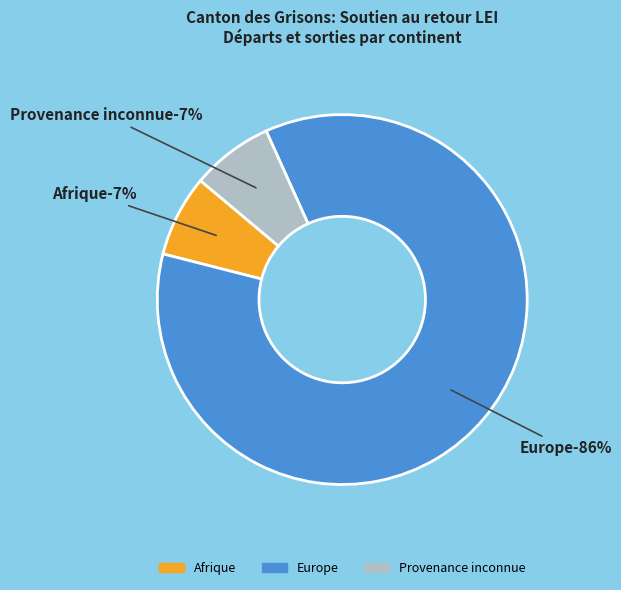

To the nearest percent, what portion does Afrique represent?

7%